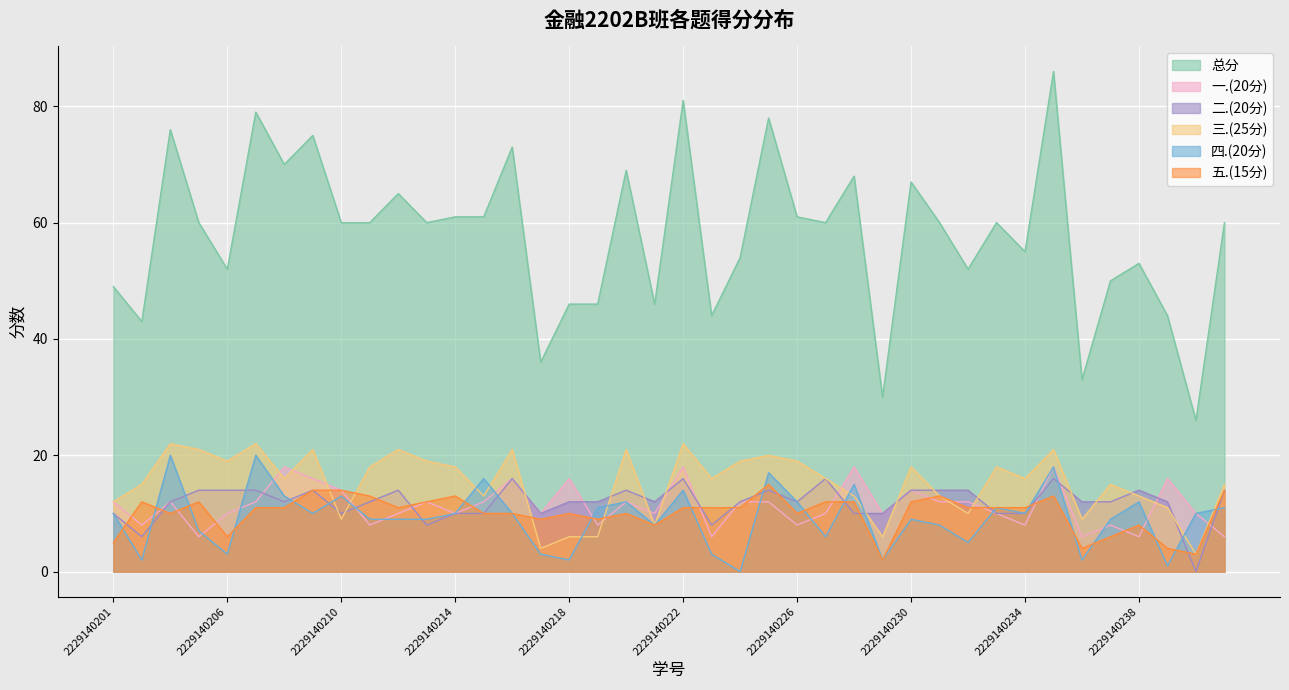

Which label corresponds to the smallest value in the chart?

2229140240